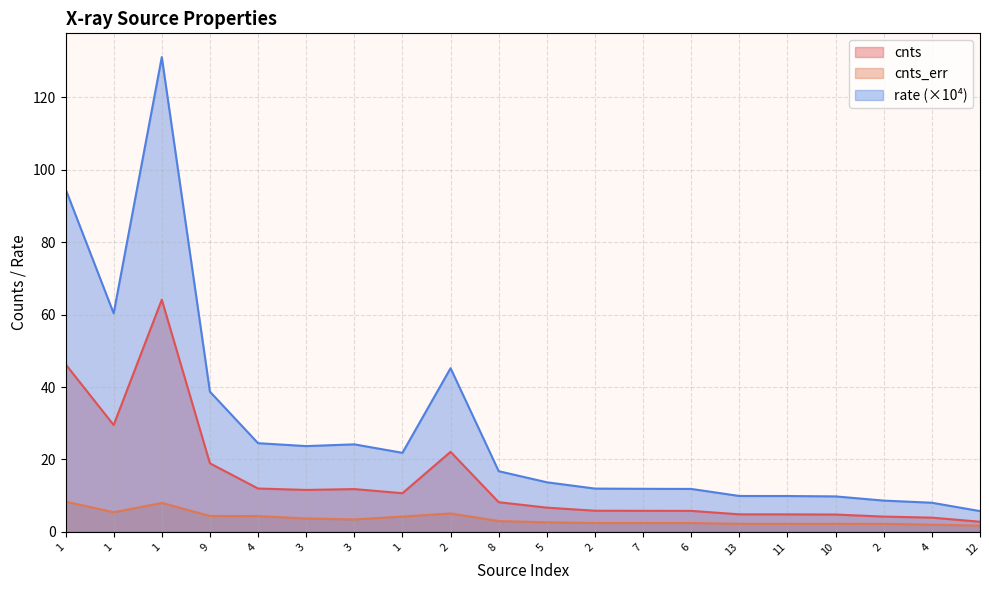

The value of rate at 8 is 16.8. True or false?

True